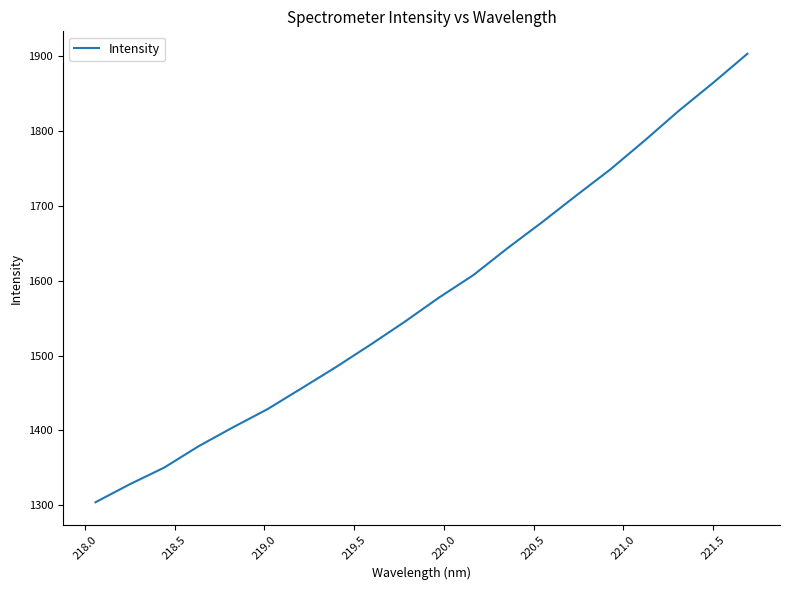

What is the greatest value displayed?

1903.0